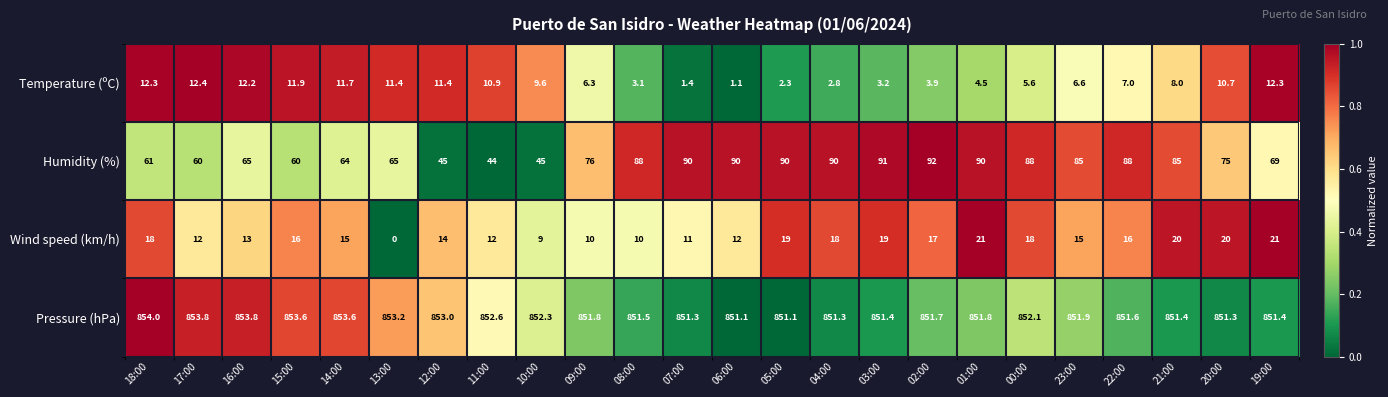

What is the difference between the maximum and minimum values in the Temperature (ºC) series?

11.3